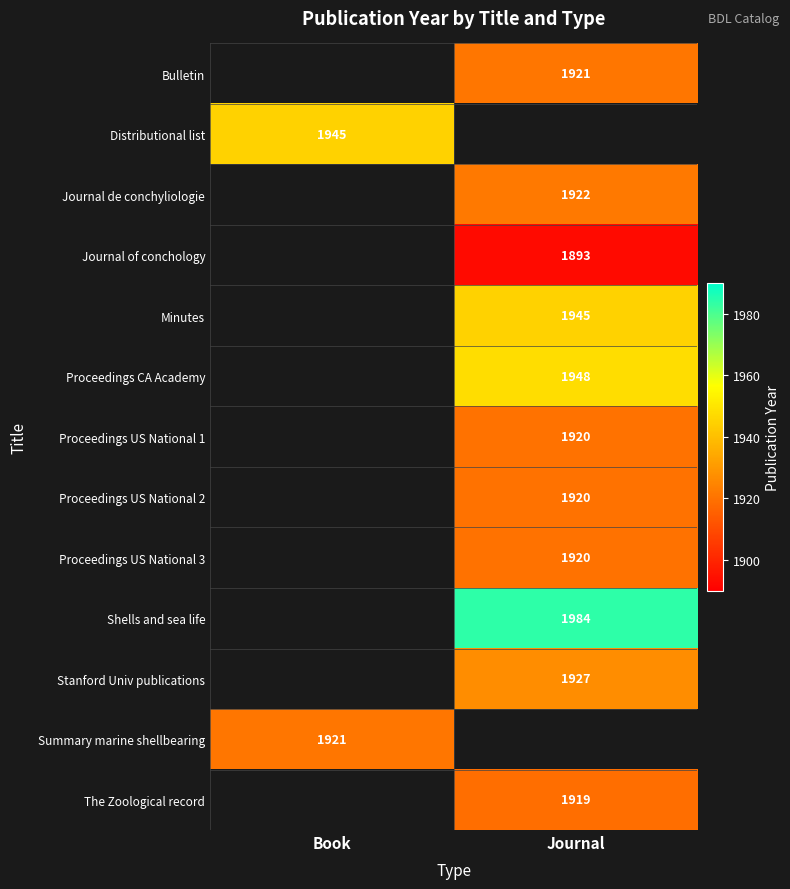

The value of Journal de conchyliologie at Journal is 1093. True or false?

False